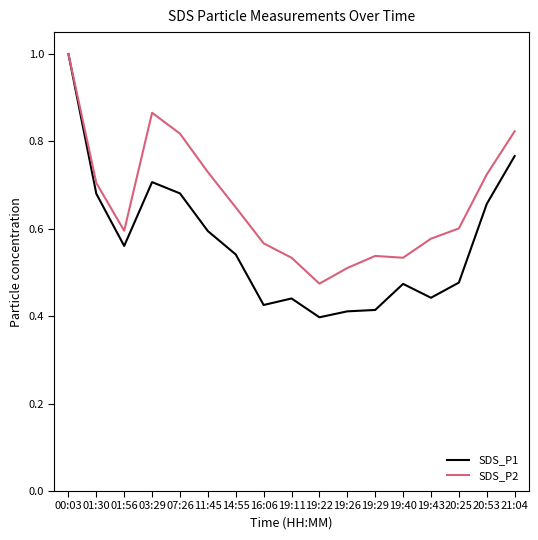

At which category does SDS_P1 reach its first local valley?

01:56